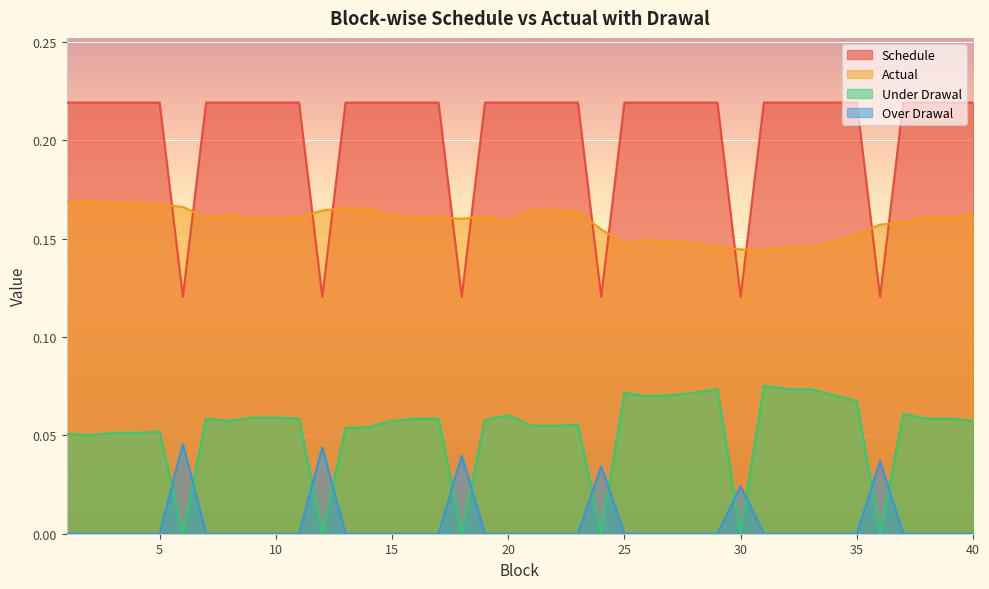

At how many categories does at least one series exceed 0?

40